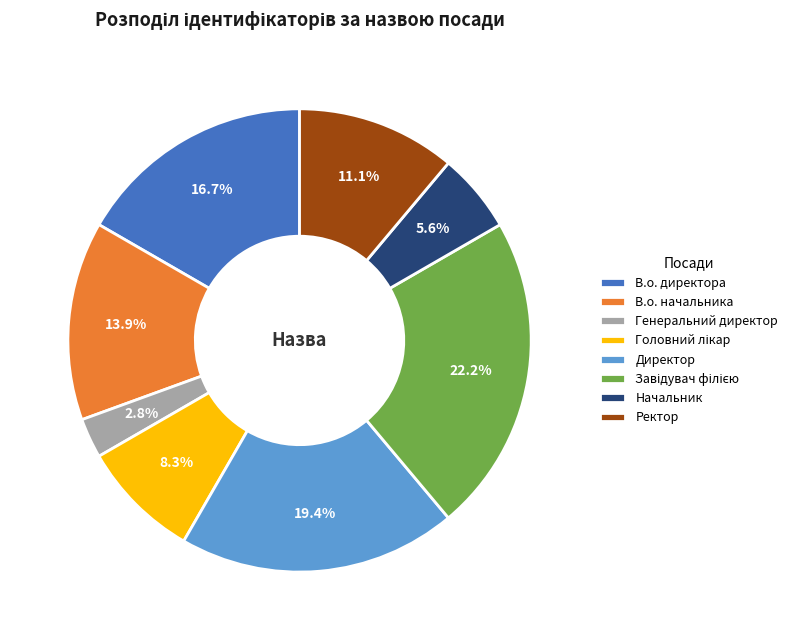

Is there a majority slice in this chart?

No